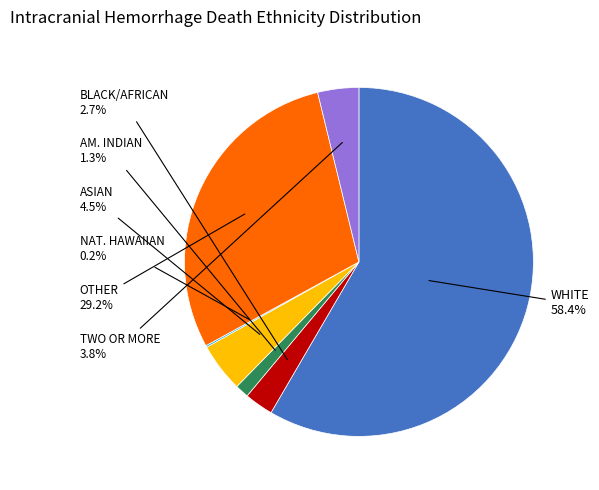

To the nearest percent, what is the average slice percentage?

14%